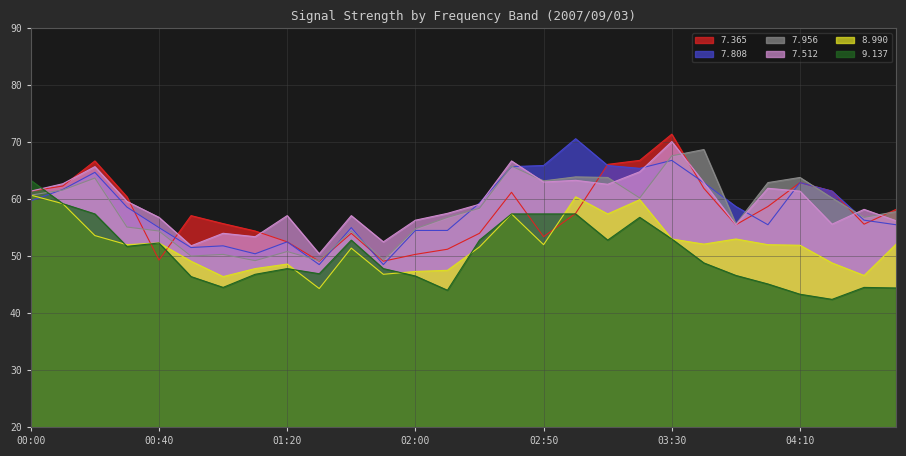

At how many categories does at least one series exceed 43?

28